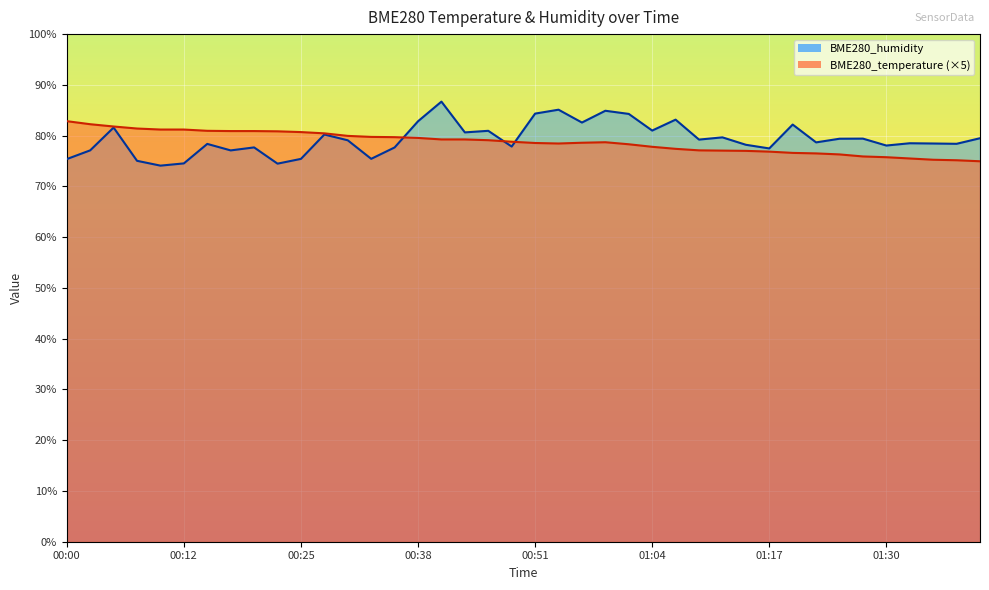

What is the sum of all BME280_temperature values?

3148.5